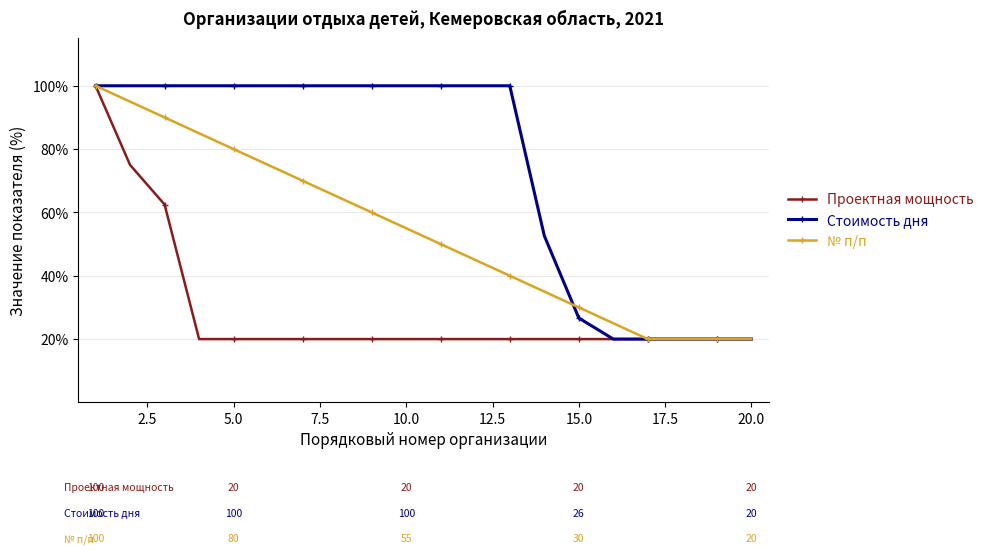

Does the chart display data point markers on the line(s)?

Yes